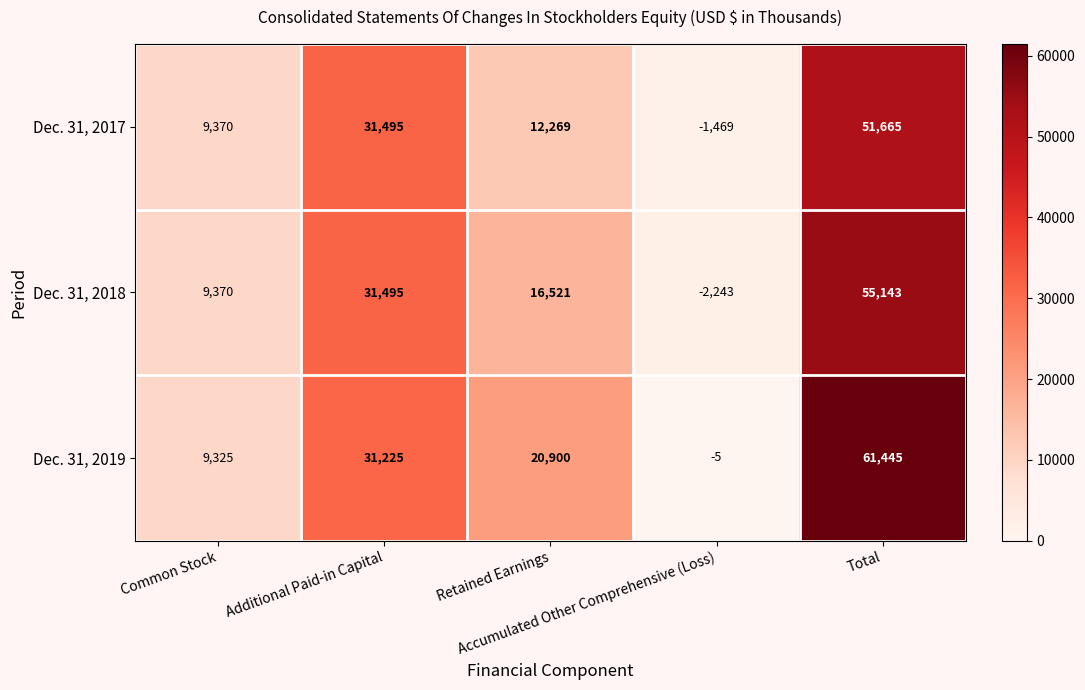

Which series has the widest spread of values?

Dec. 31, 2019